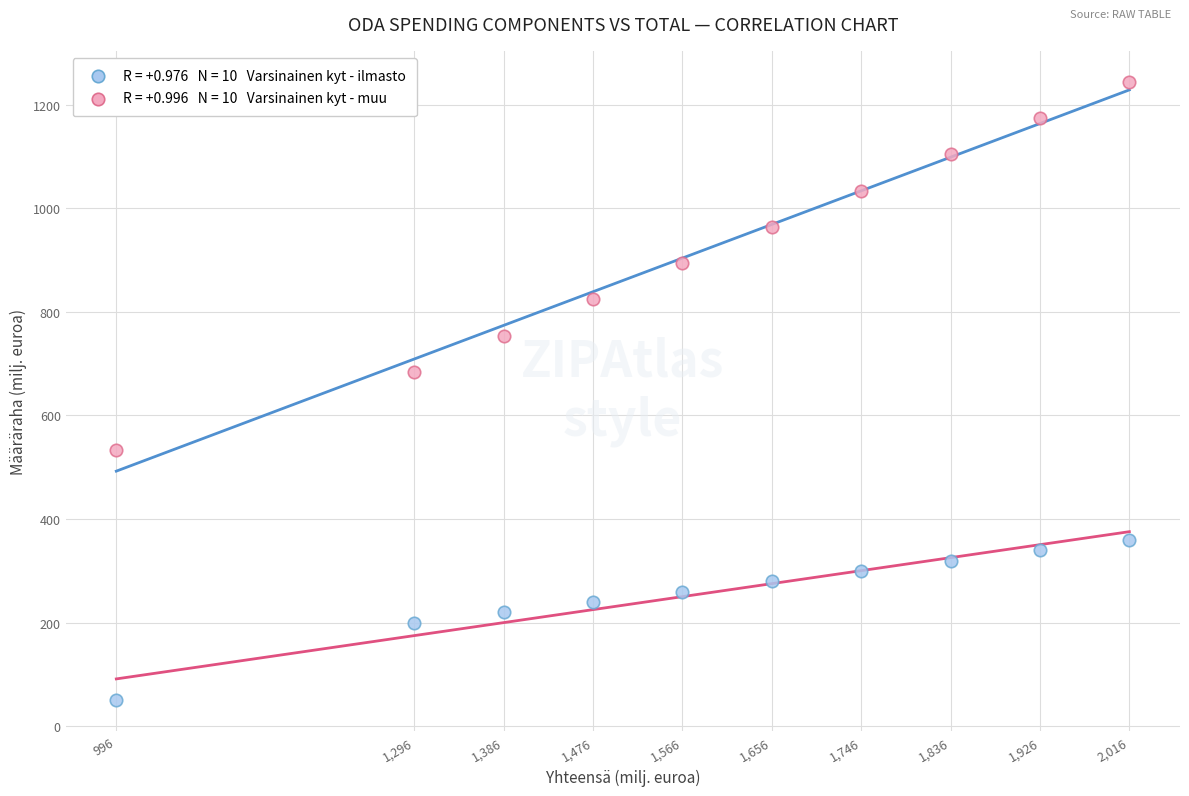

Across all data points, what is the range of Y values (max minus min)?

1194